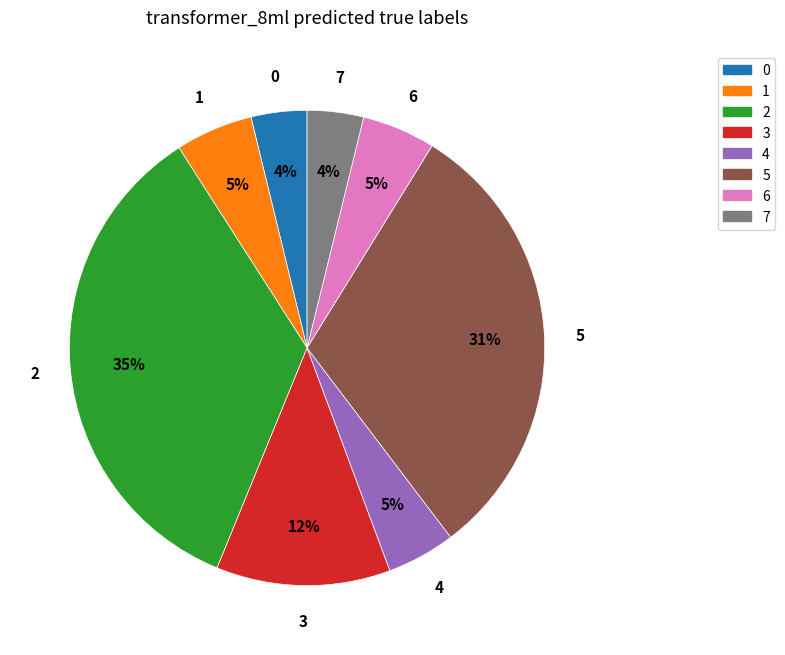

Is the sum of 7 and 5 greater than half?

No